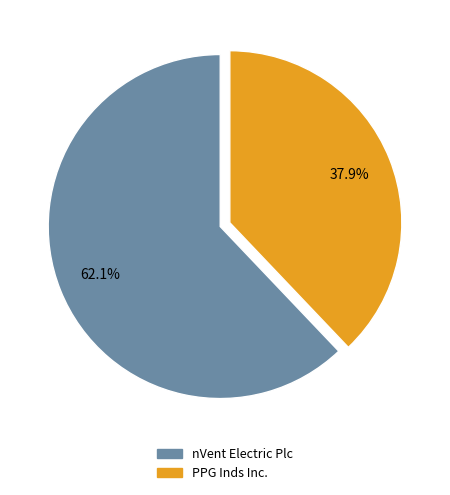

Count the number of slices in the pie.

2